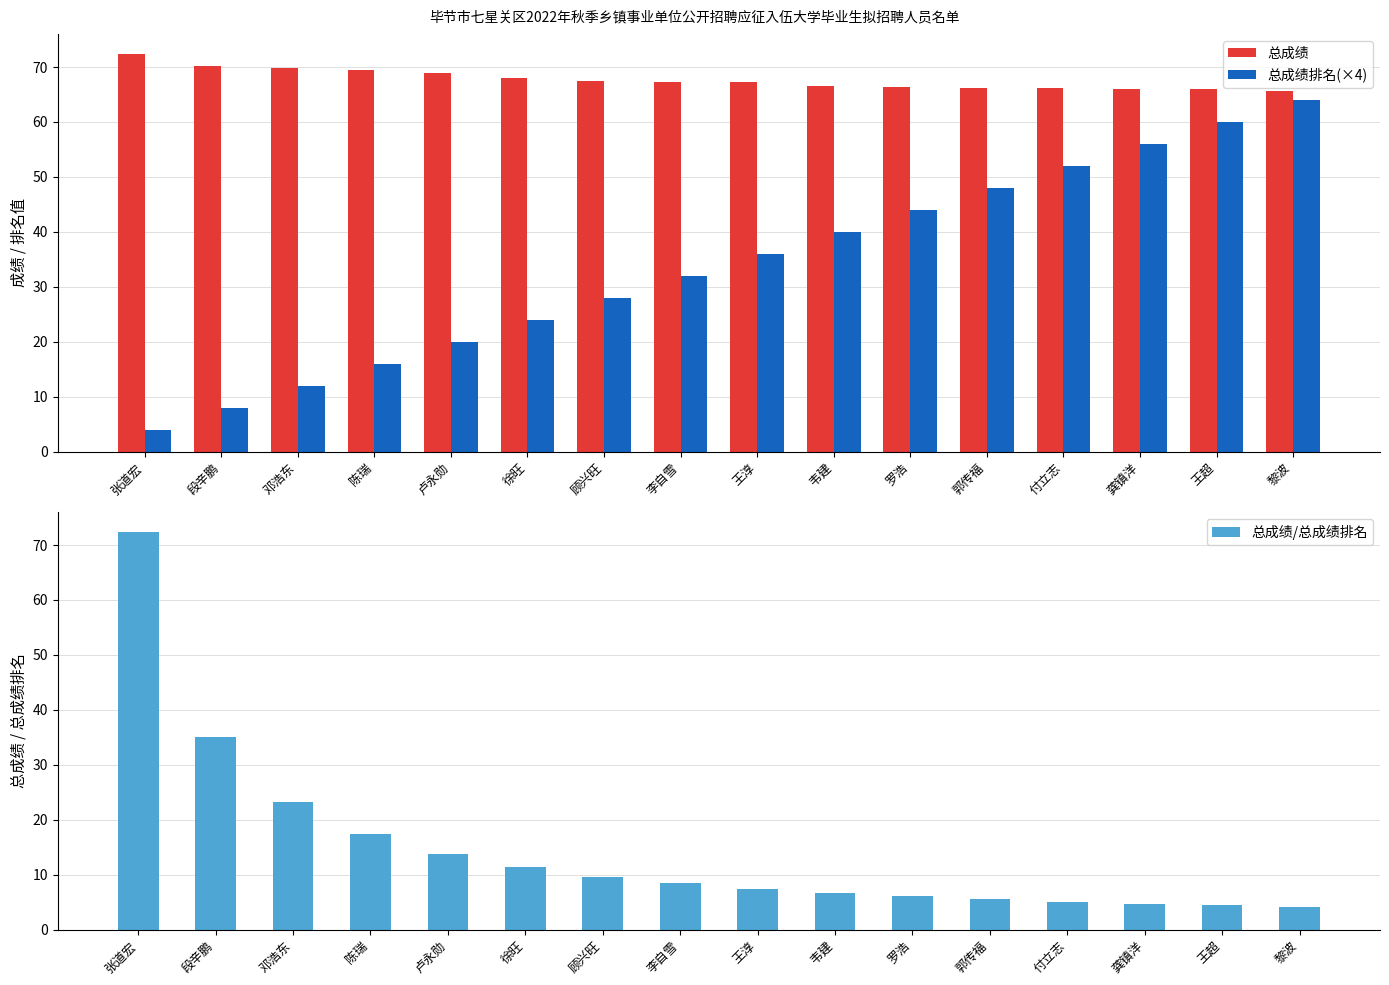

What is the maximum value shown in the chart?

72.4